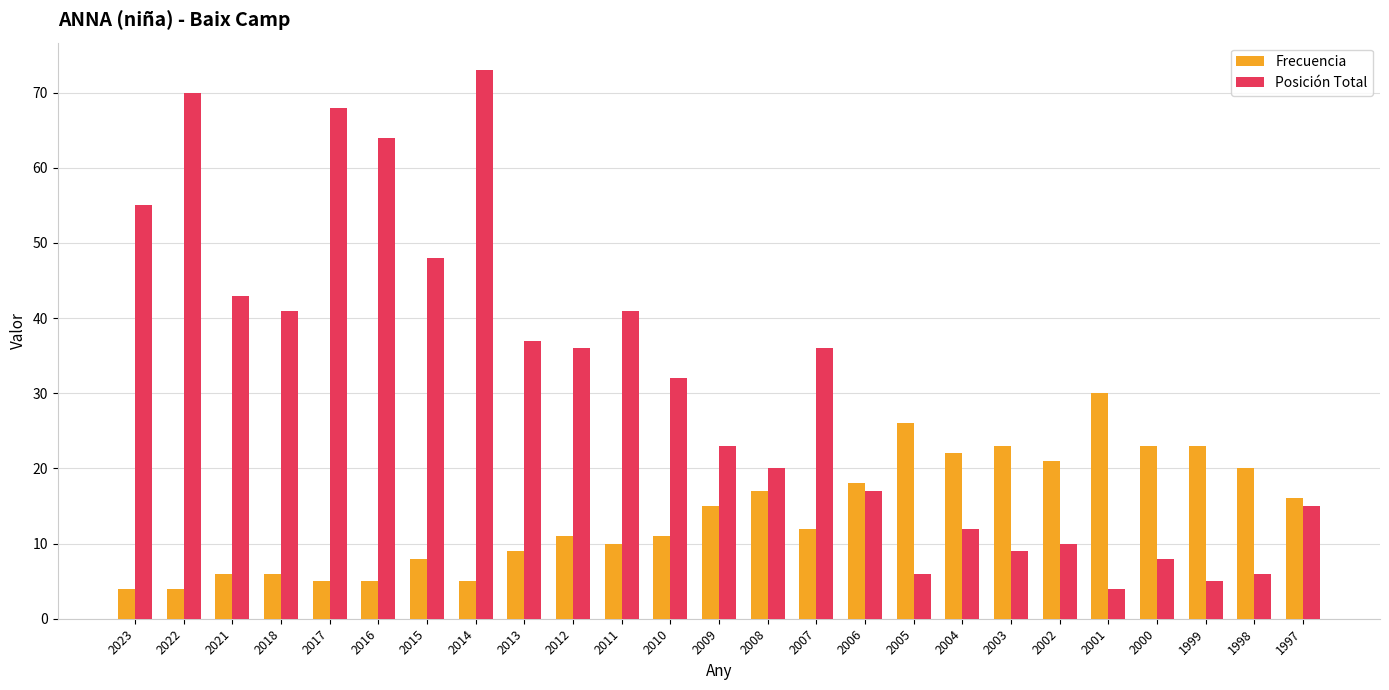

At which label is Posición Total closest to 38?

2013